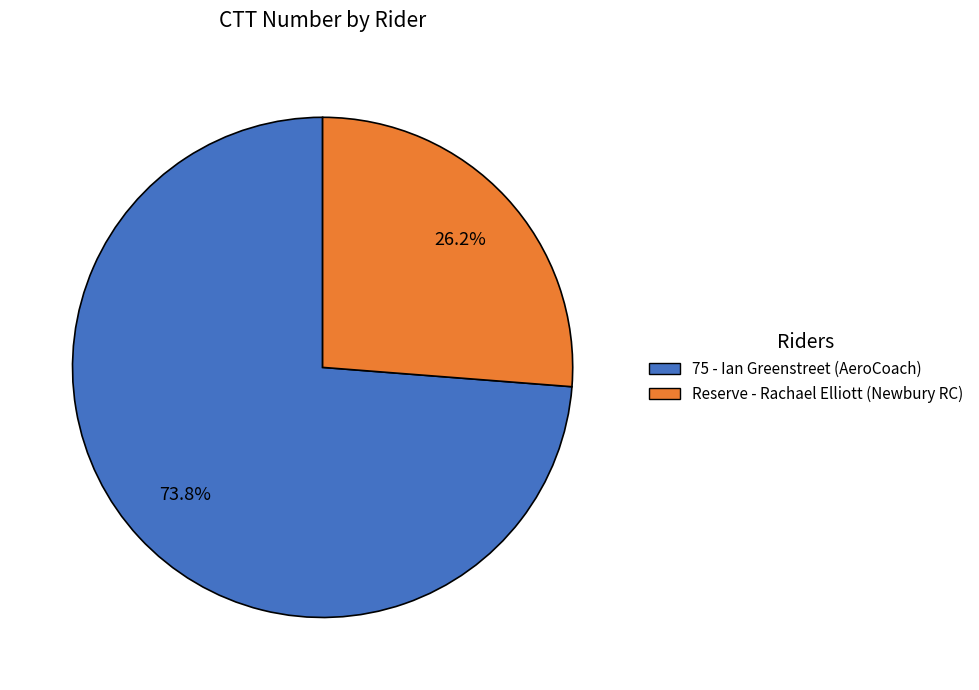

The 75 slice represents 74% of the pie. True or false?

True